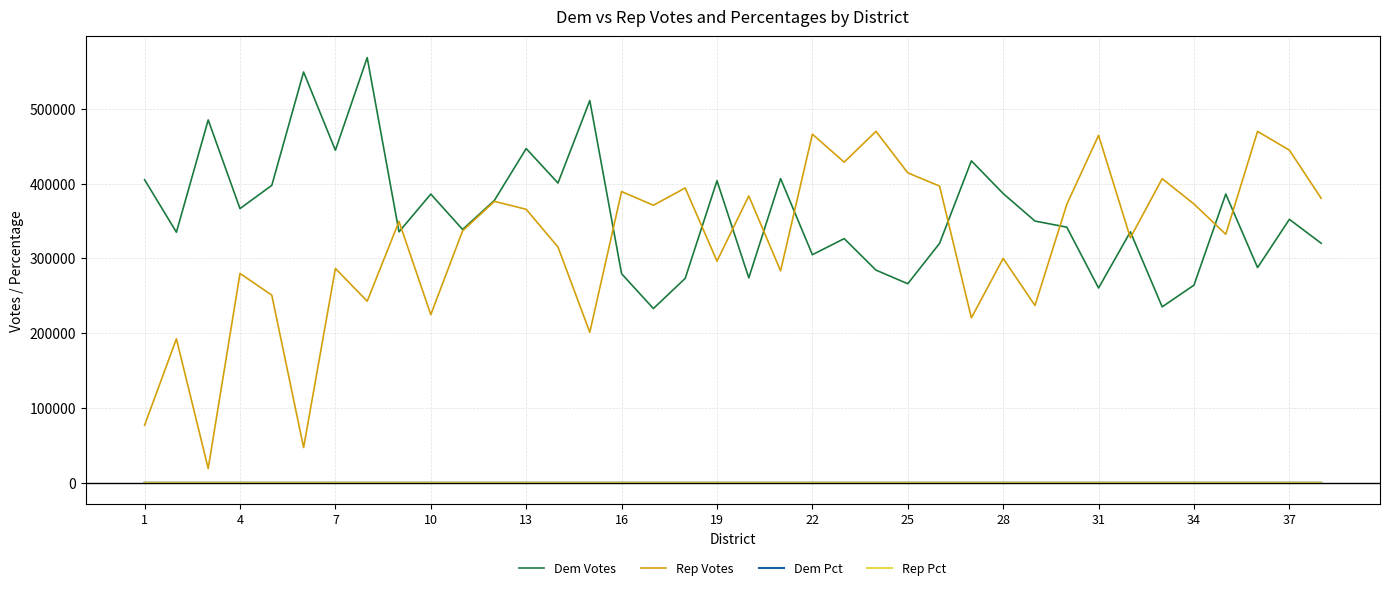

Which series has the largest total across all categories?

Dem Votes